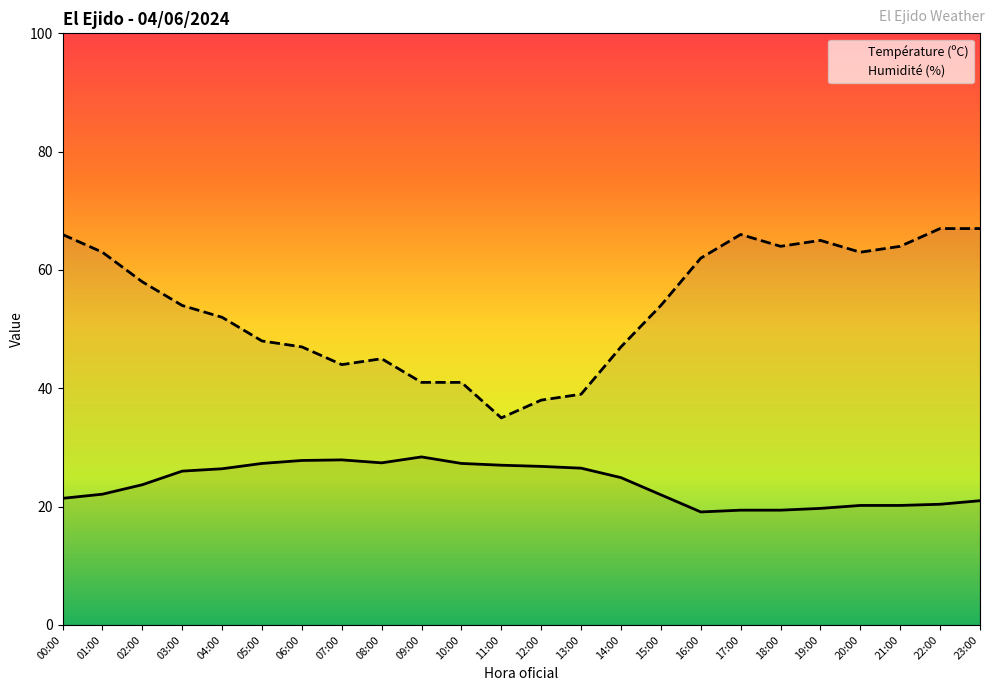

Which category has the highest value in the Température (ºC) series?

09:00